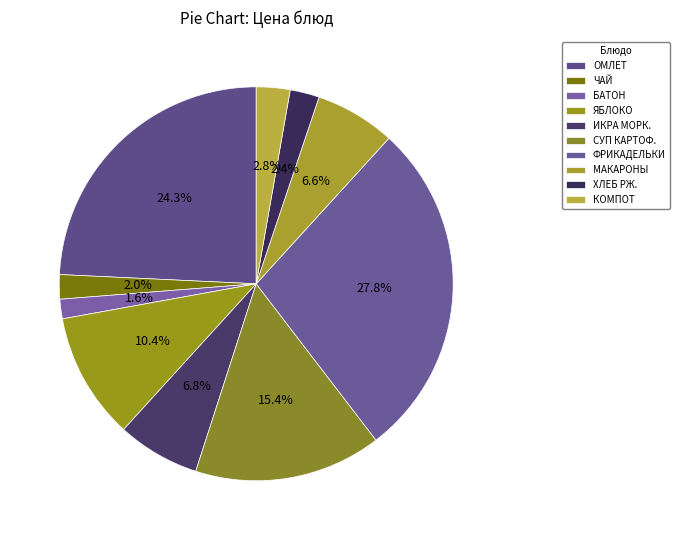

To the nearest percent, what is the difference between the largest and smallest slice percentages?

26%